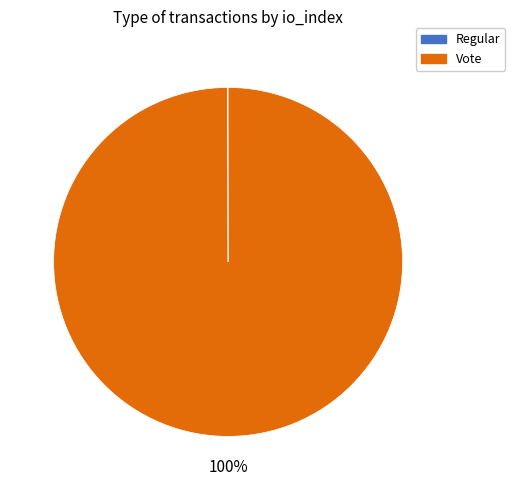

Does Vote represent more than half of the total?

Yes